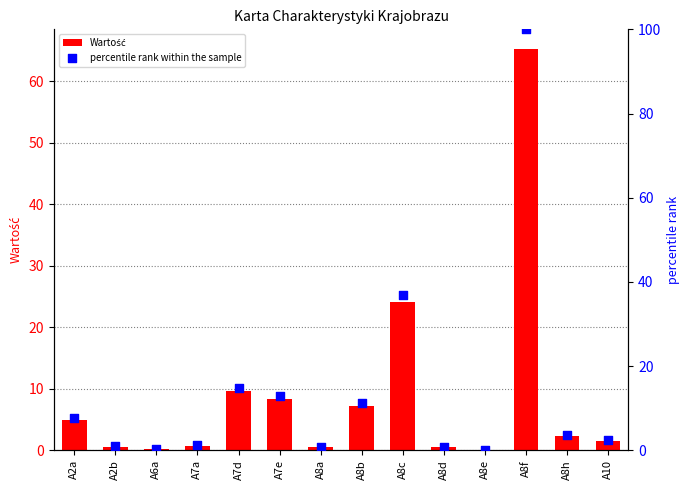

Which series has the widest spread of Y values?

percentile rank within the sample